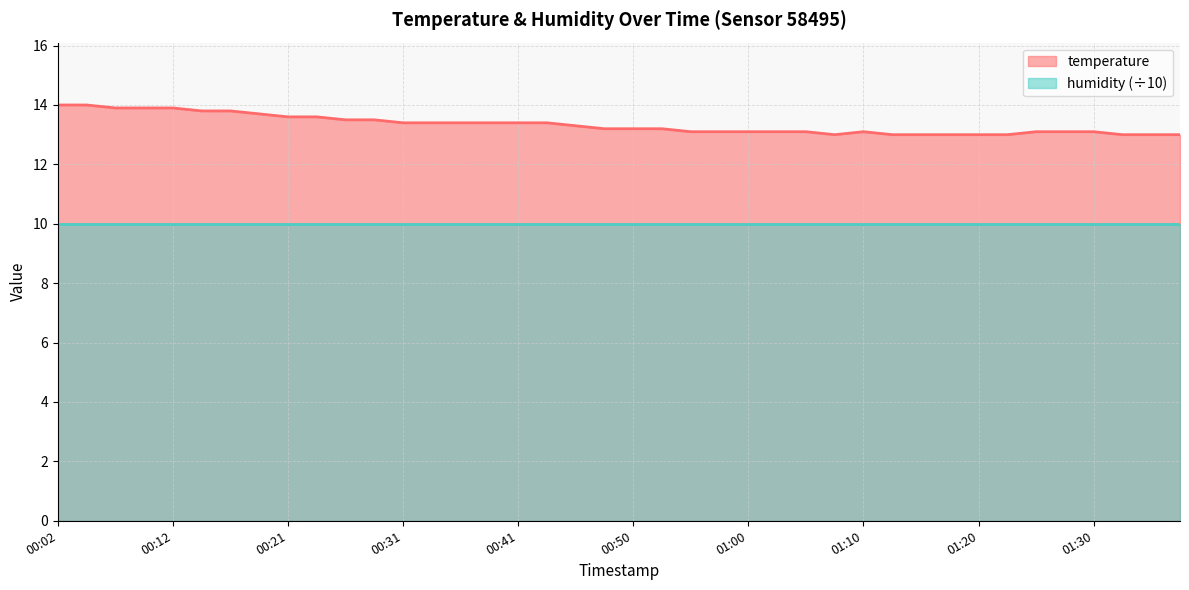

Is it true that the value at 01:10 is 6.5?

False